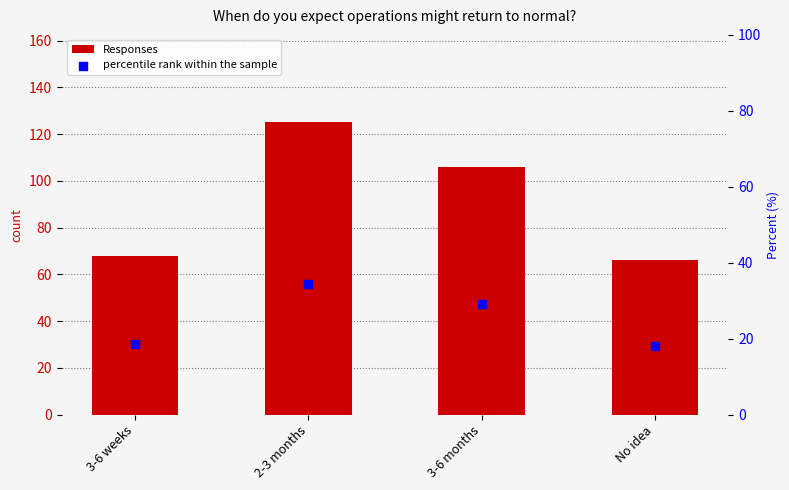

Is the value of percentile rank within the sample at No idea greater than the value of Responses at No idea?

No